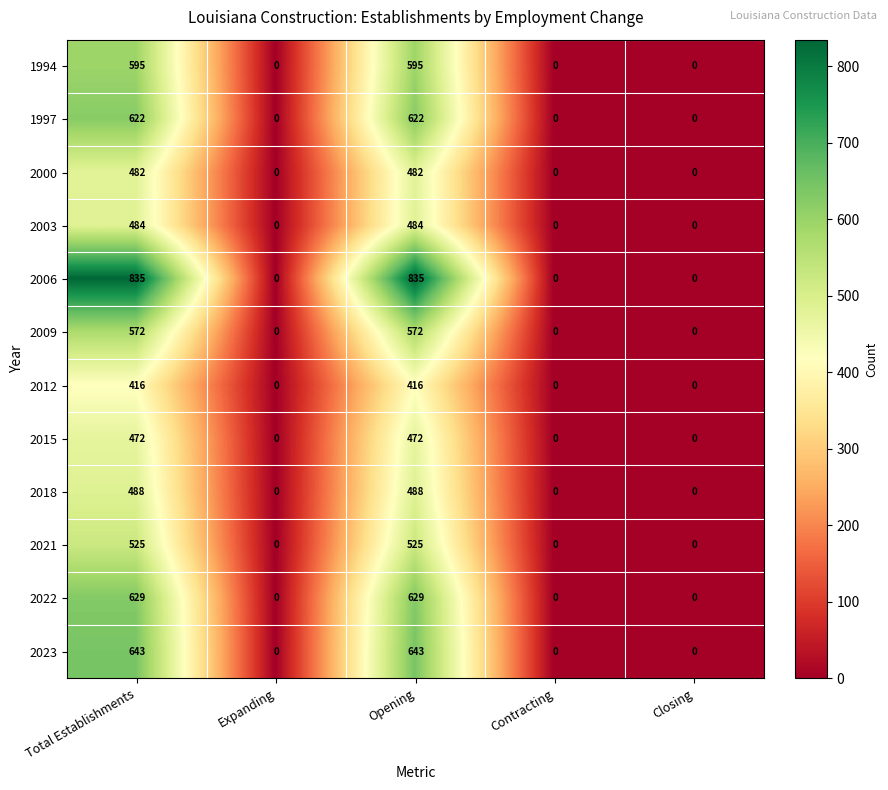

What is the sum of the 2021 values at Opening and Expanding?

525